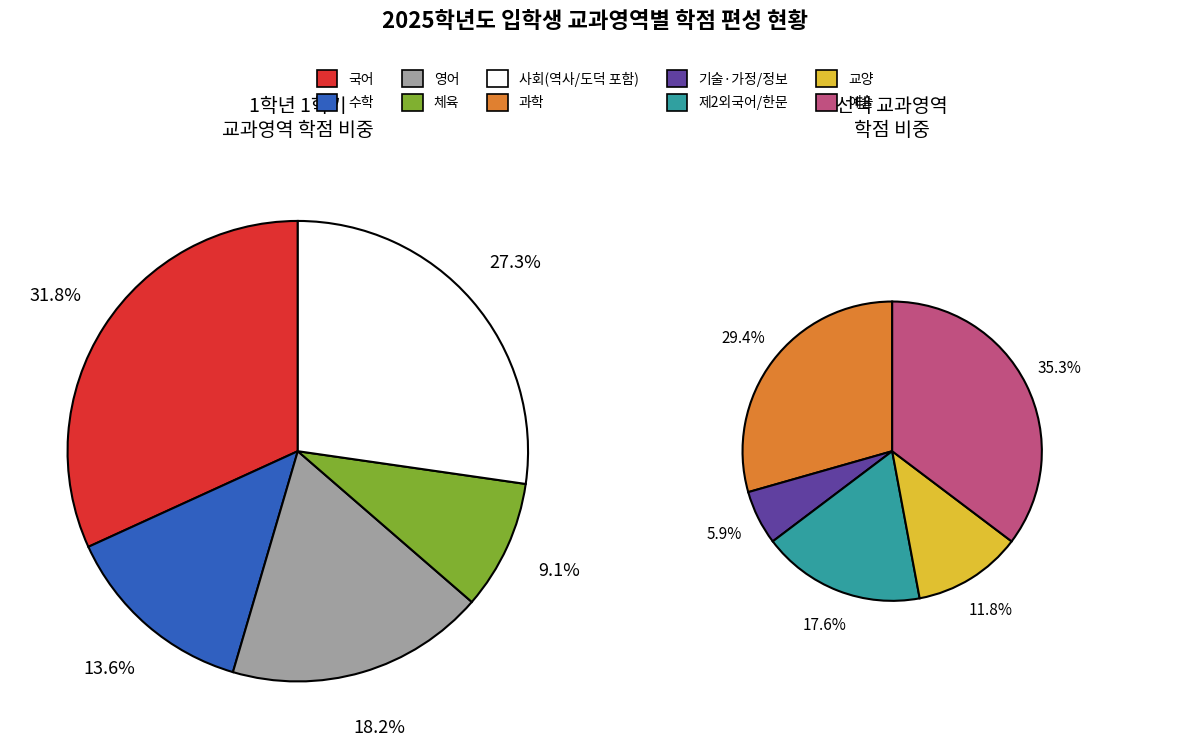

How many segments does this pie chart have?

10